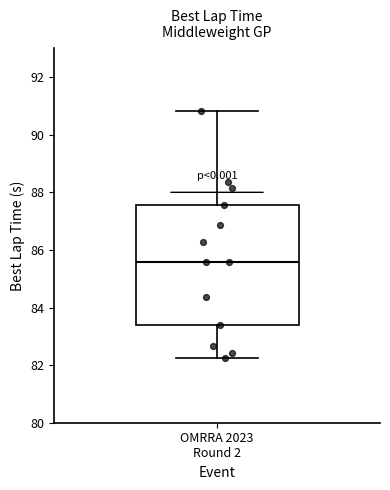

Transcribe this box plot: give where the median line is, the range the box spans, and where the two whiskers end, as read against the y-axis. The values are not printed on the chart, so give them approximately, as read against the axis.

median 85.6, box 83.4 to 87.6, whiskers 82.2 to 90.8